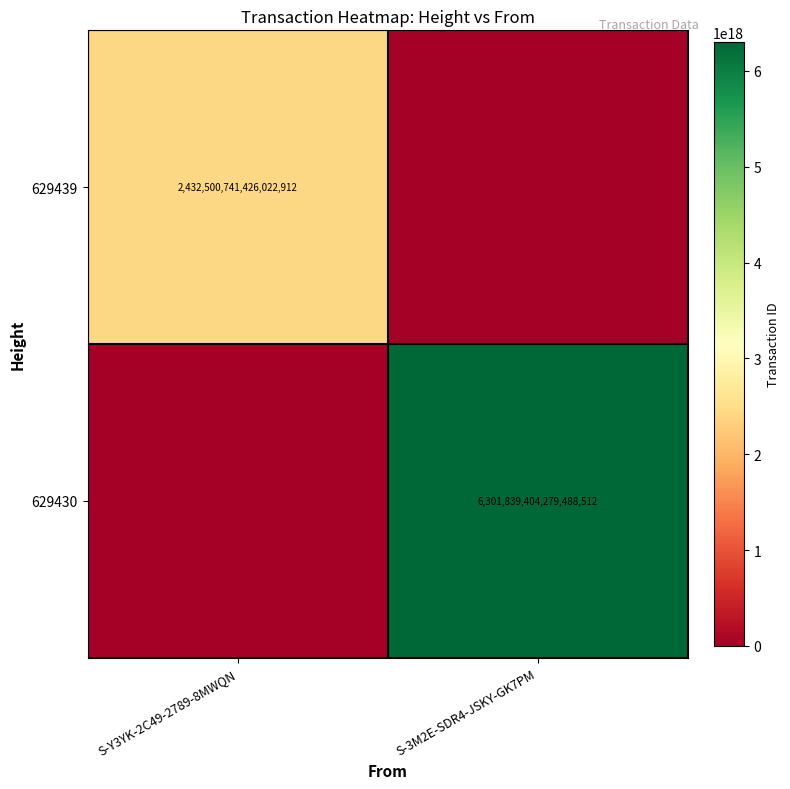

The value of 629439 at S-Y3YK-2C49-2789-8MWQN is 2432500741426022912. True or false?

True